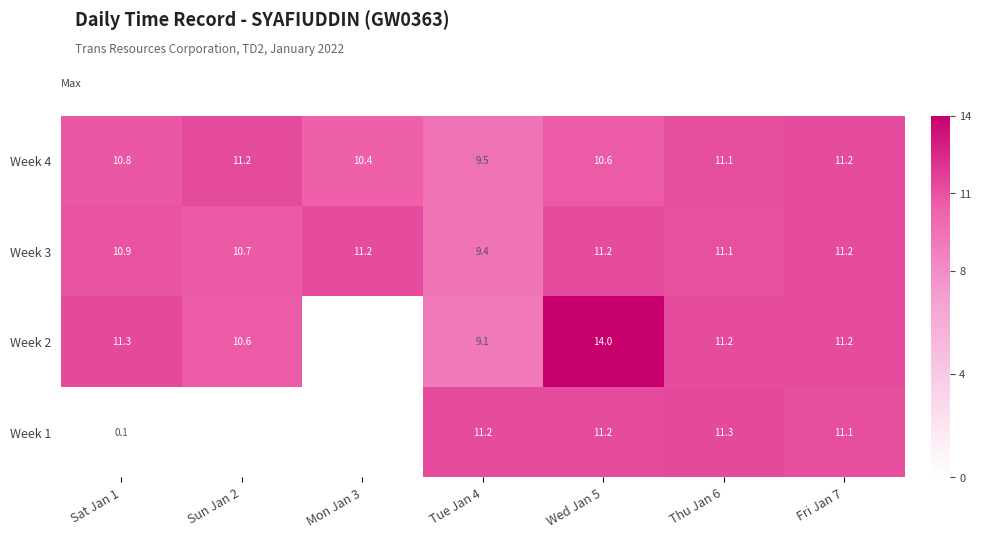

What is the highest value of the Week 4 series?

11.2